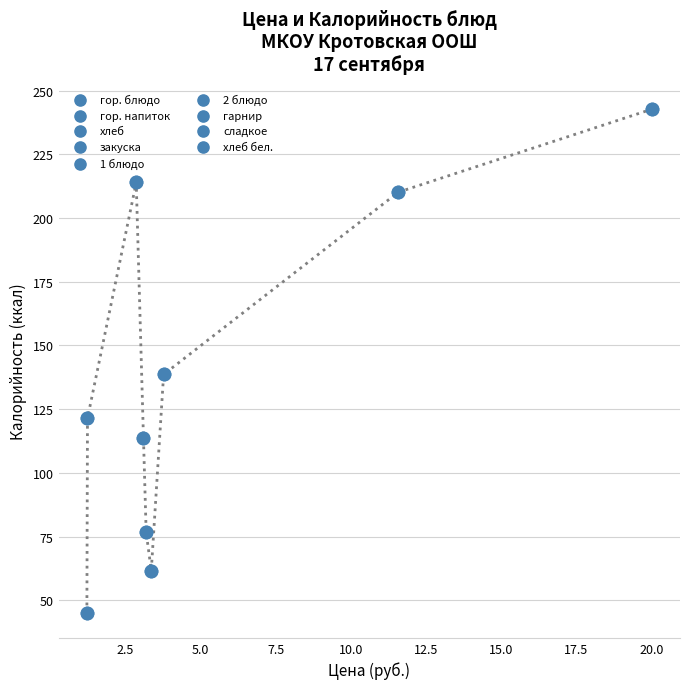

What is the minimum value shown in the chart?

45.1